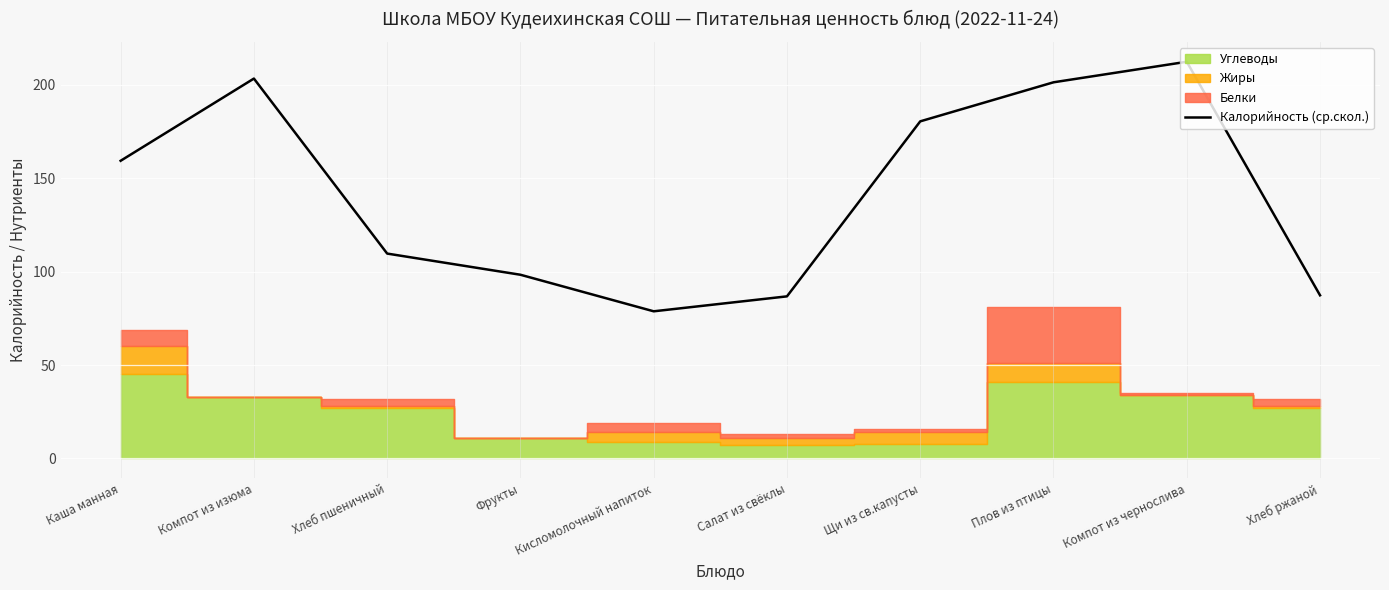

Where is the data nearest to the value 145?

Каша манная